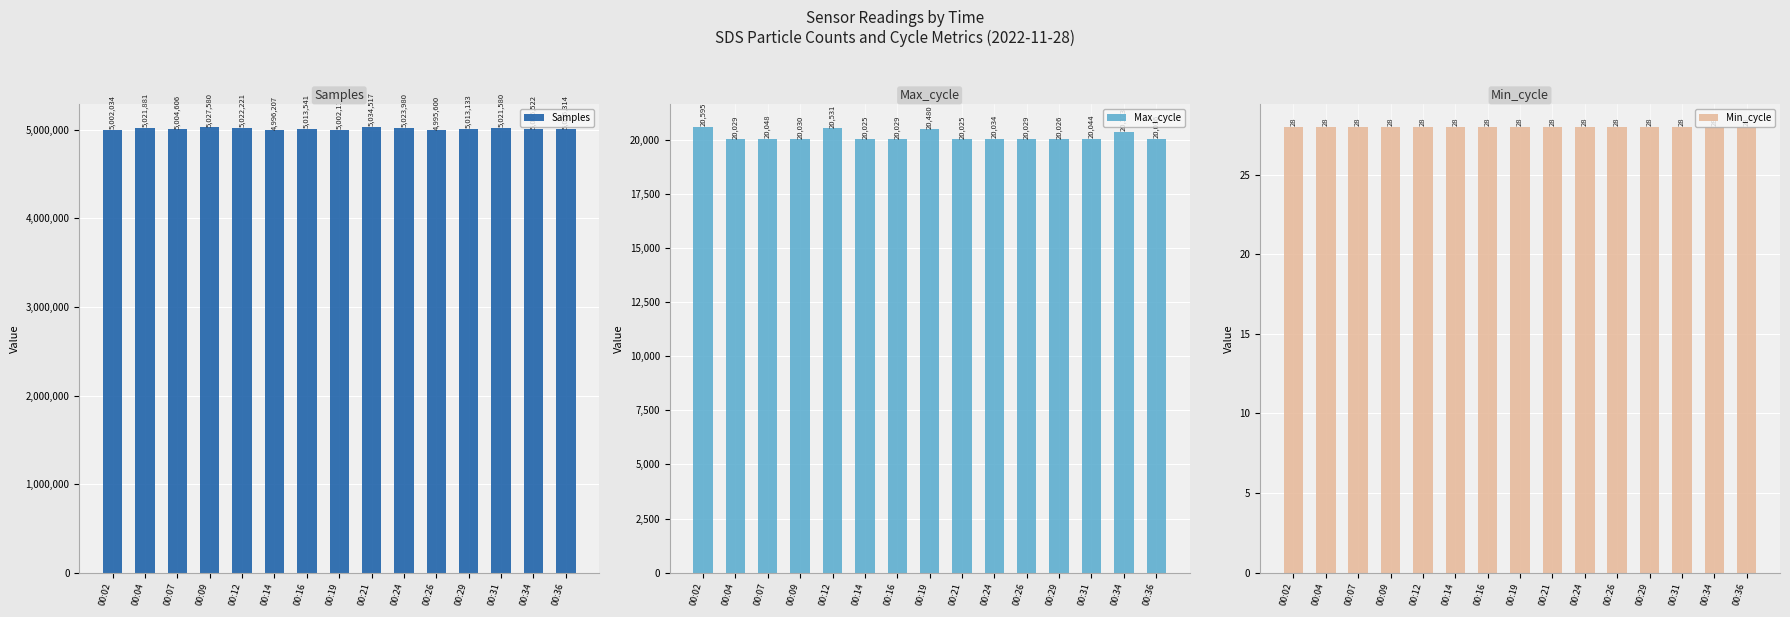

Reading right to left, transcribe all the data shown in this chart.

Samples: 5005314	5006522	5021580	5013133	4995600	5023980	5034517	5002112	5013541	4996207	5022221	5027580	5004606	5021881	5002034
Max_cycle: 20036	20373	20044	20026	20029	20034	20025	20480	20029	20025	20531	20030	20048	20029	20595
Min_cycle: 28	28	28	28	28	28	28	28	28	28	28	28	28	28	28